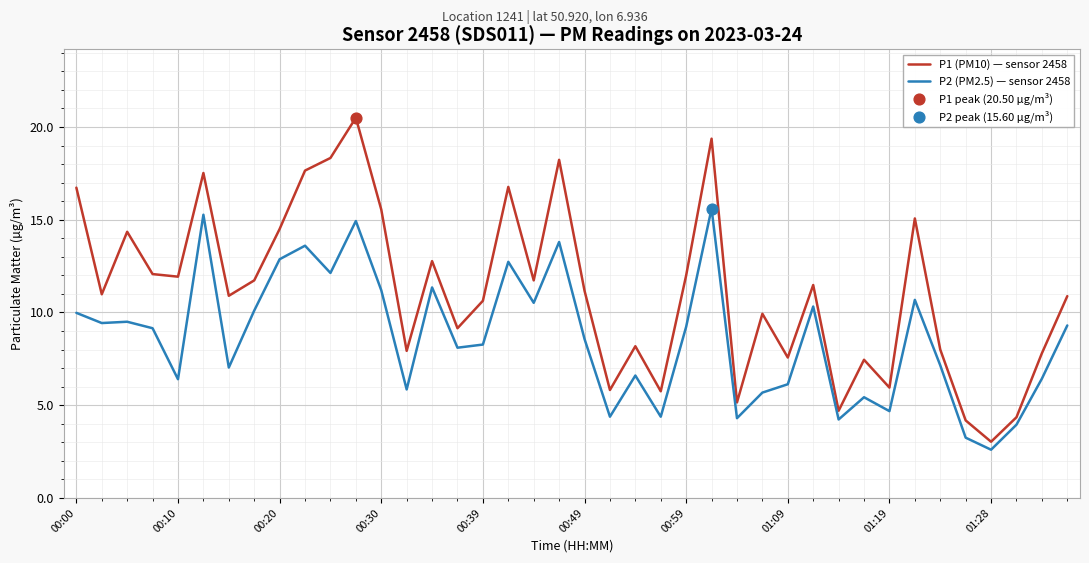

List the series in order of their peak value, highest first.

P1 (PM10) — sensor 2458, P2 (PM2.5) — sensor 2458